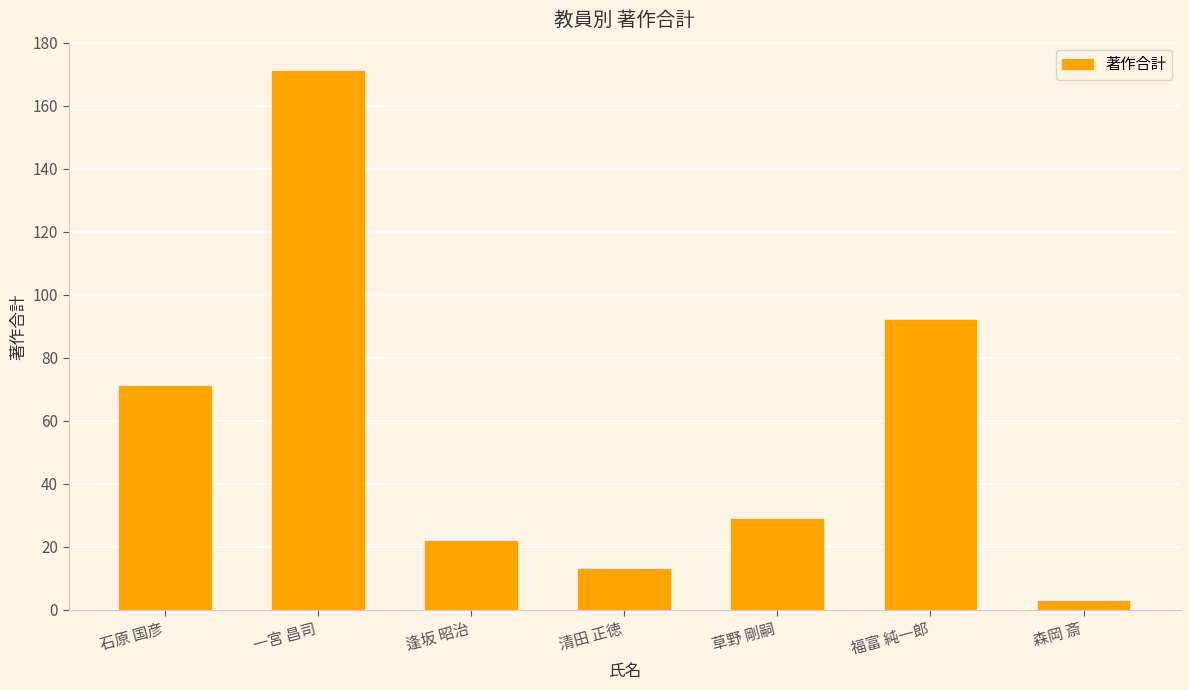

Are the bars horizontal?

No